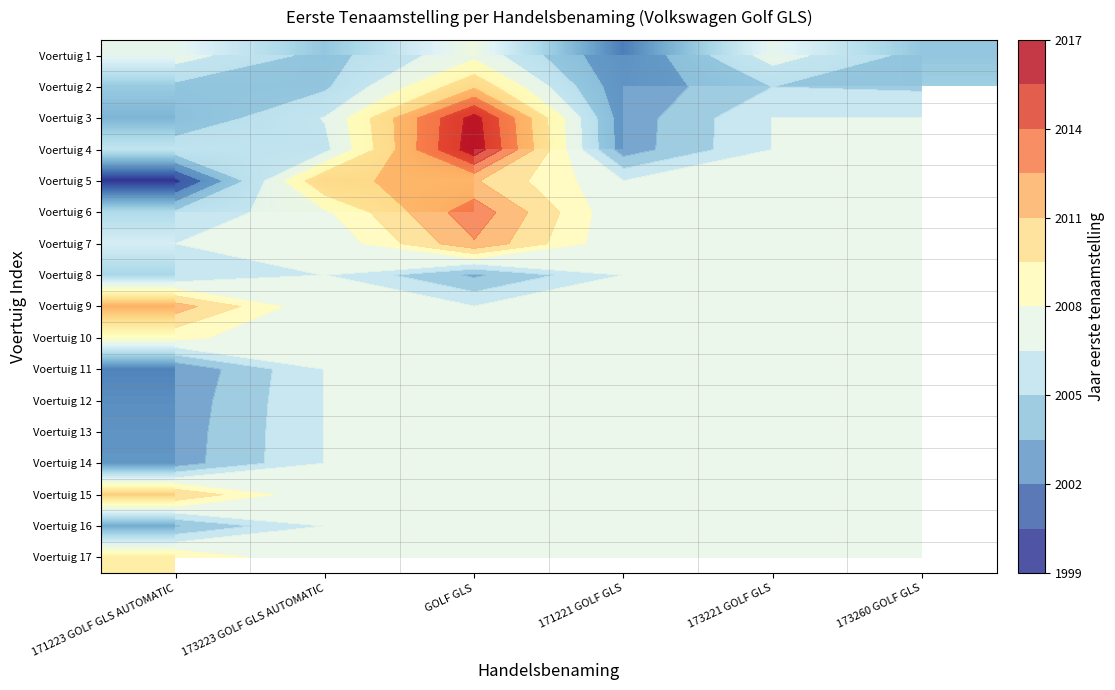

Between 171221 GOLF GLS and 173223 GOLF GLS AUTOMATIC, which is larger?

173223 GOLF GLS AUTOMATIC